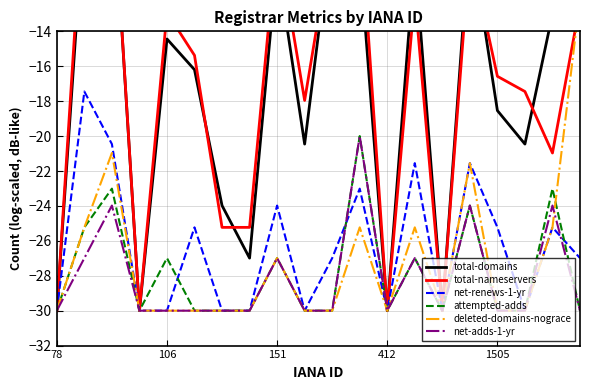

What is the lowest value of the attempted-adds series?

-30.0